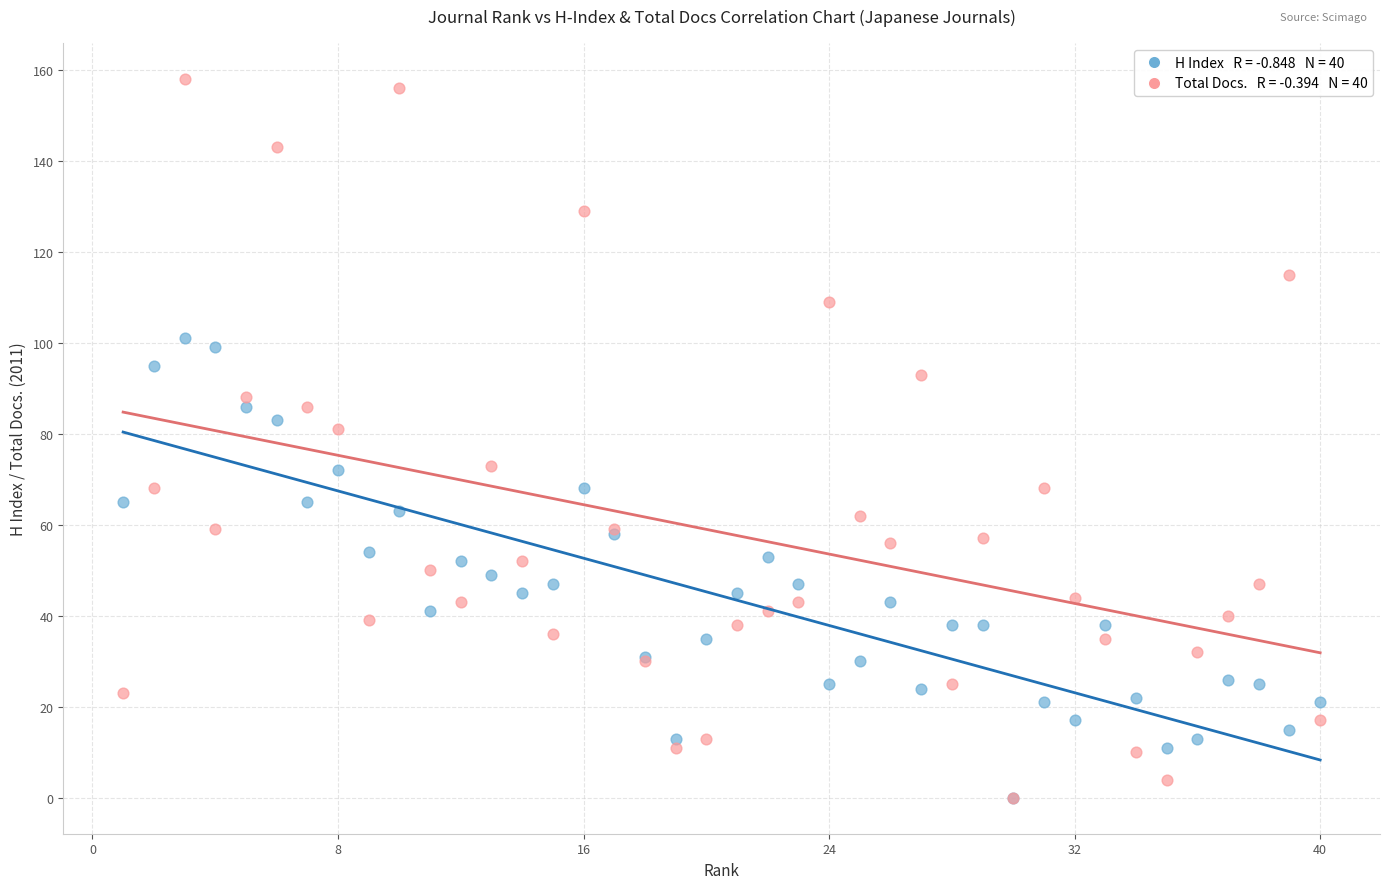

Across all series, what Y value is closest to 79?

81